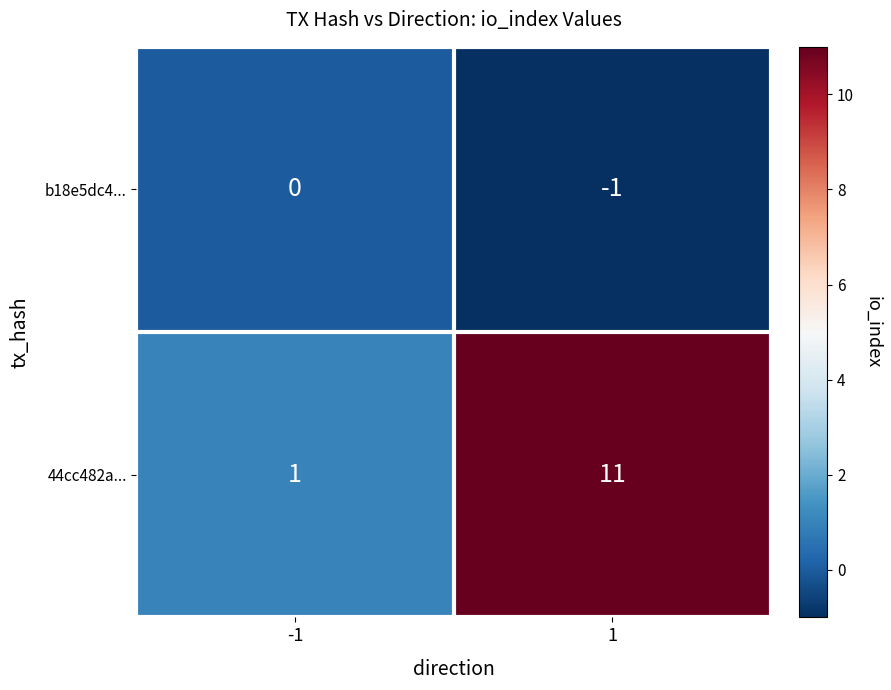

What is the spread (max minus min) of values at -1?

1